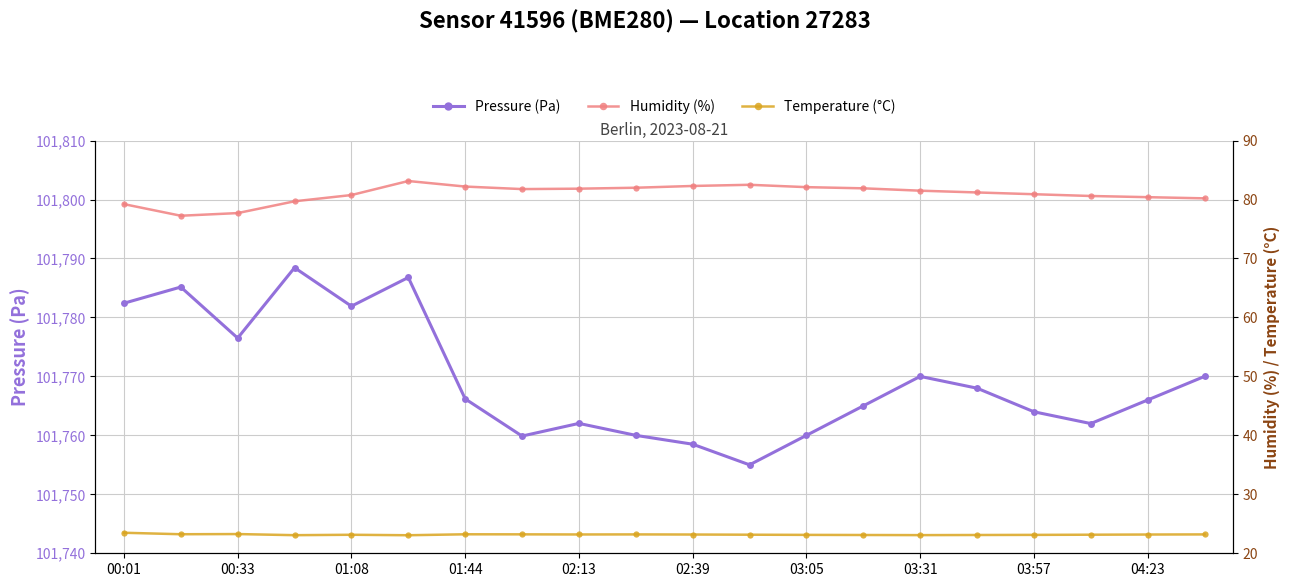

What are all the series names shown in the legend?

Pressure (Pa), Humidity (%), Temperature (°C)